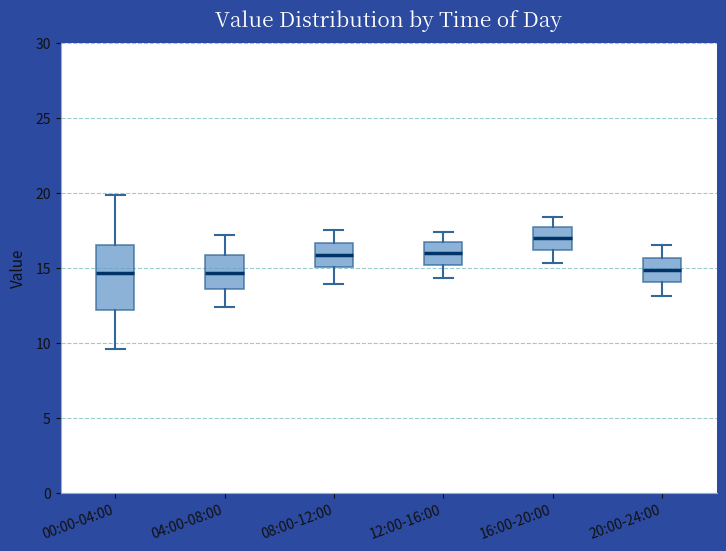

Which box's median line is the highest?

16:00-20:00